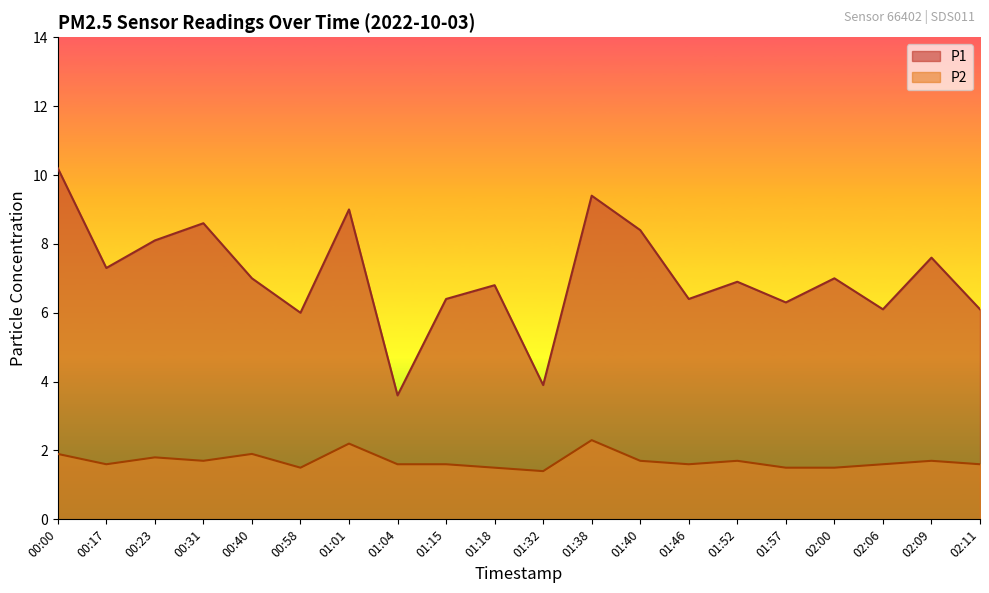

At which label does P1 reach its minimum?

01:04